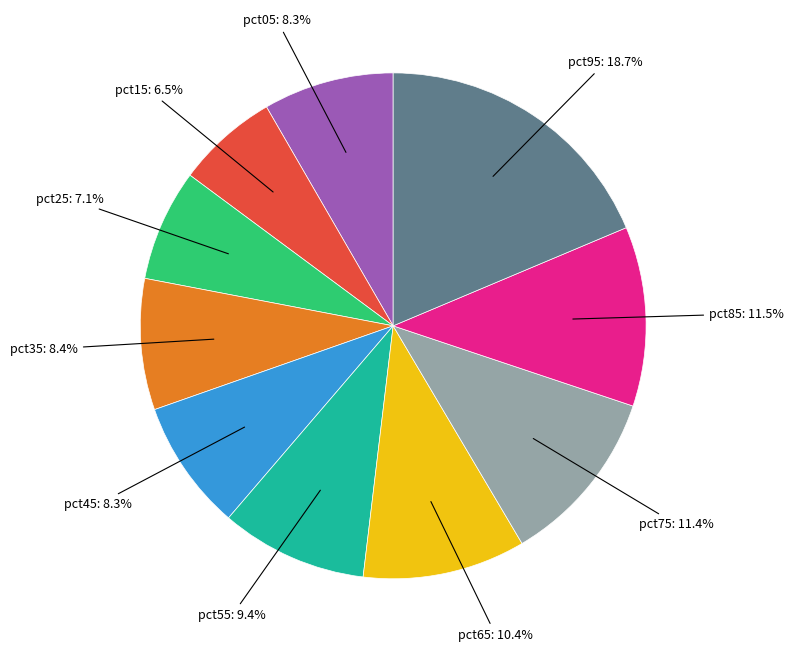

Does any single category account for the majority?

No